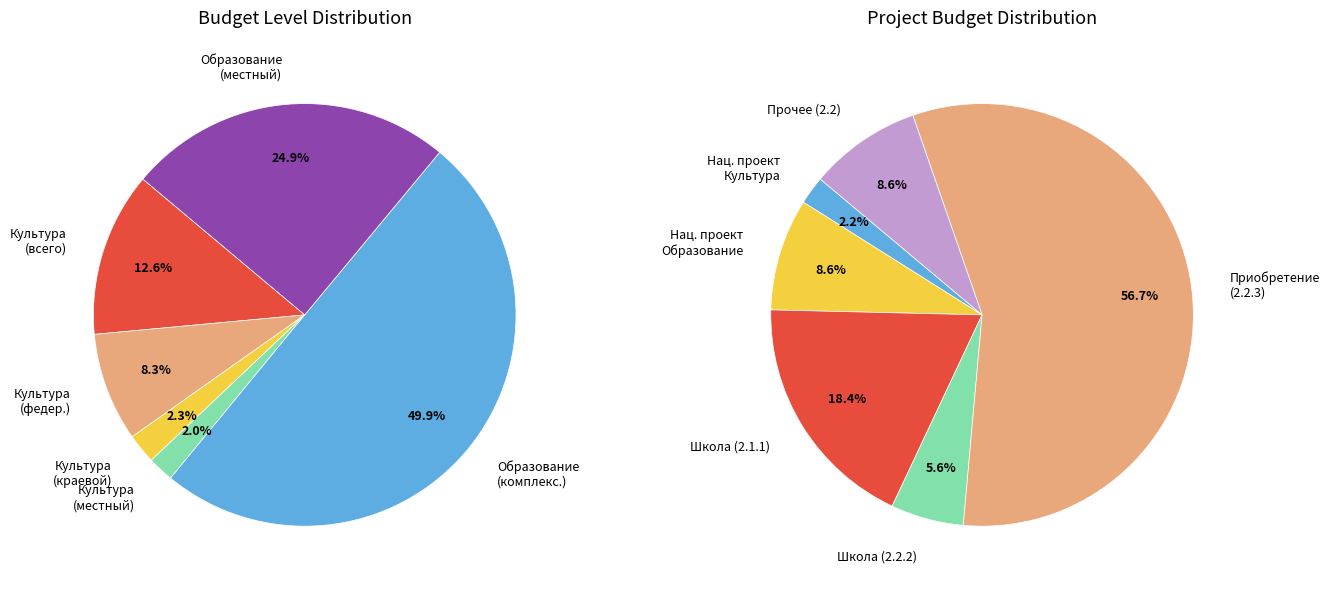

How many slices are in this pie chart?

6